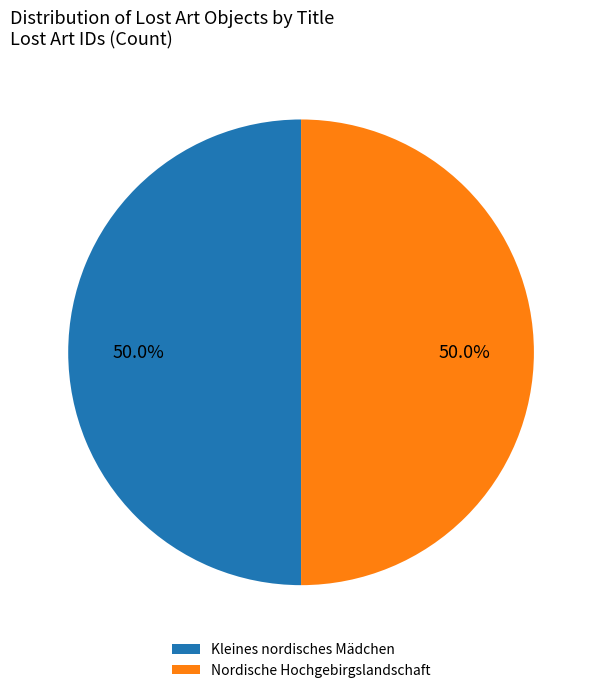

How many segments does this pie chart have?

2